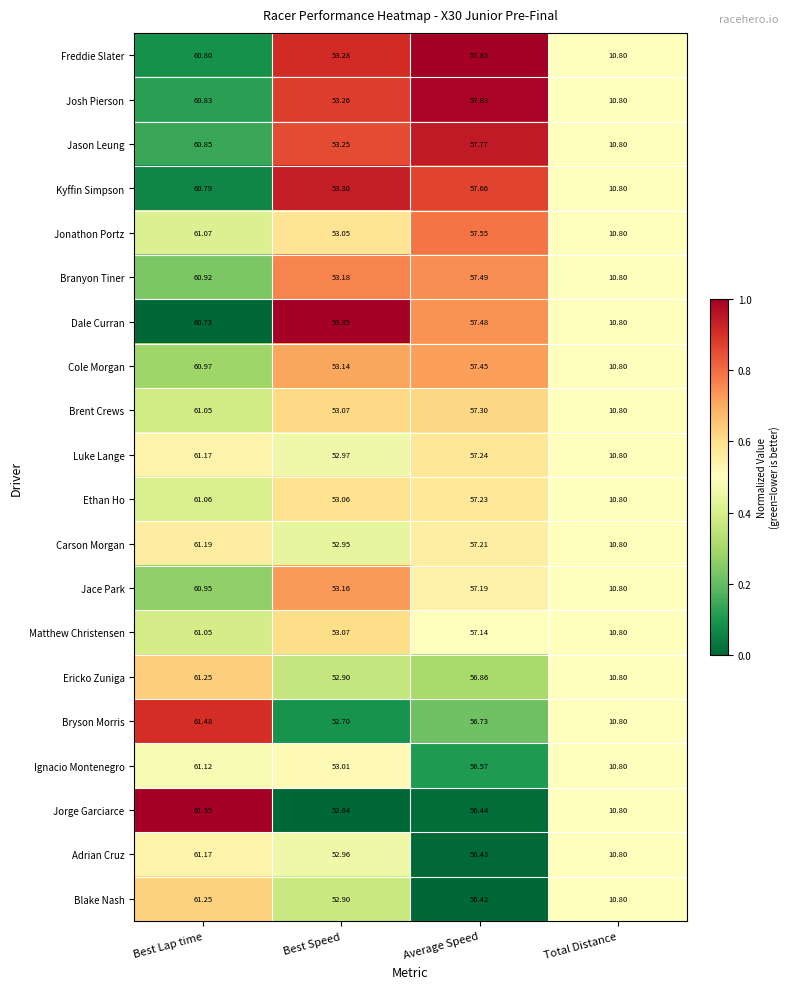

List the labels in order of Adrian Cruz value, largest first.

Best Lap time, Average Speed, Best Speed, Total Distance